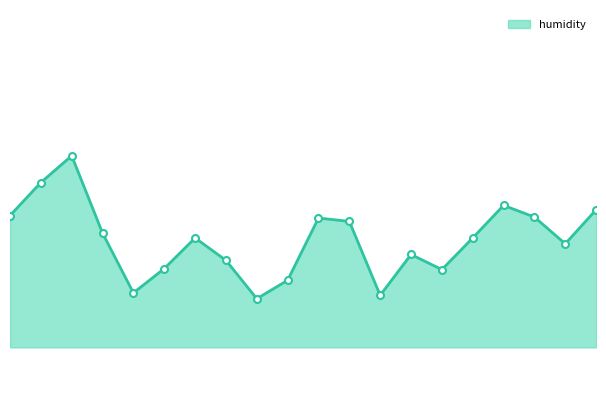

How many points are higher than both their immediate neighbors (excluding endpoints)?

5